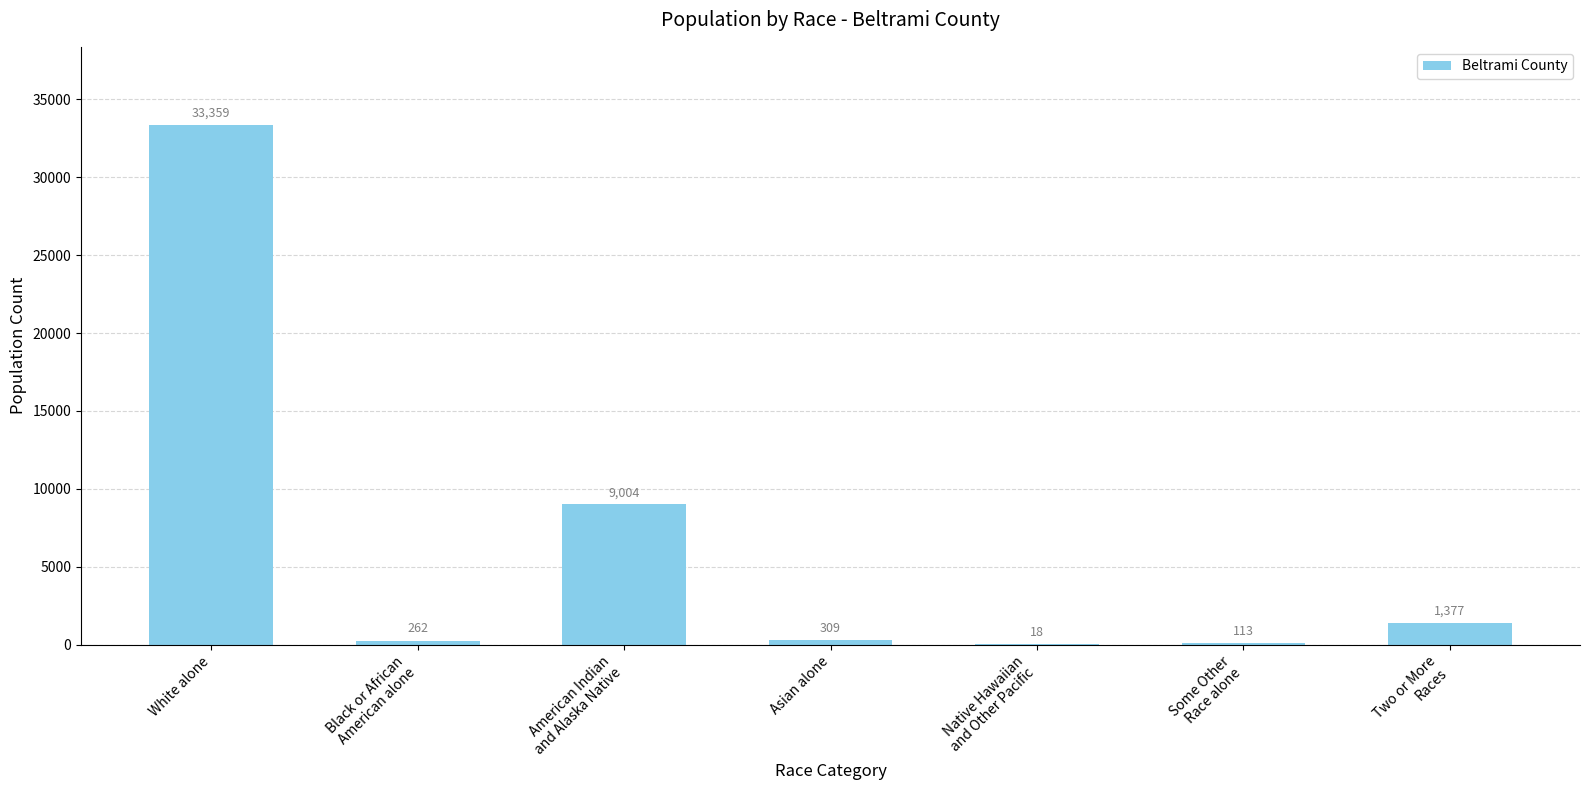

What is the change in value from Black or African
American alone to Asian alone?

+47